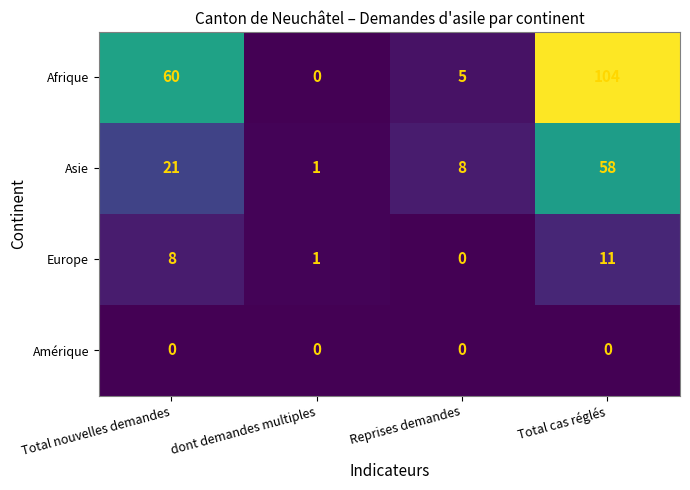

True or false: Asie has a value of 58 at Total cas réglés.

True